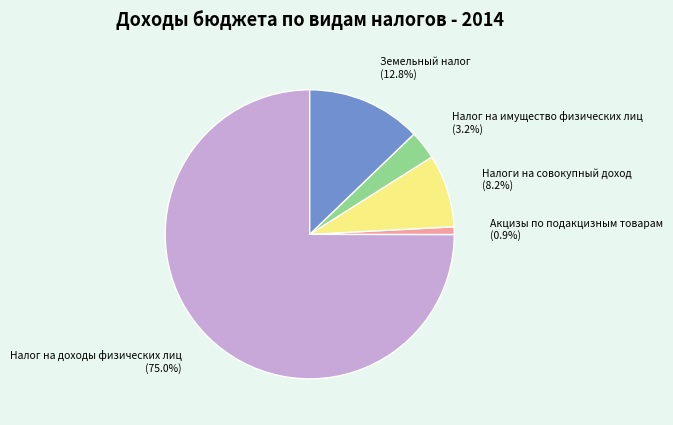

Approximately how many times larger is the value at Налоги на совокупный доход compared to Акцизы по подакцизным товарам?

9.6